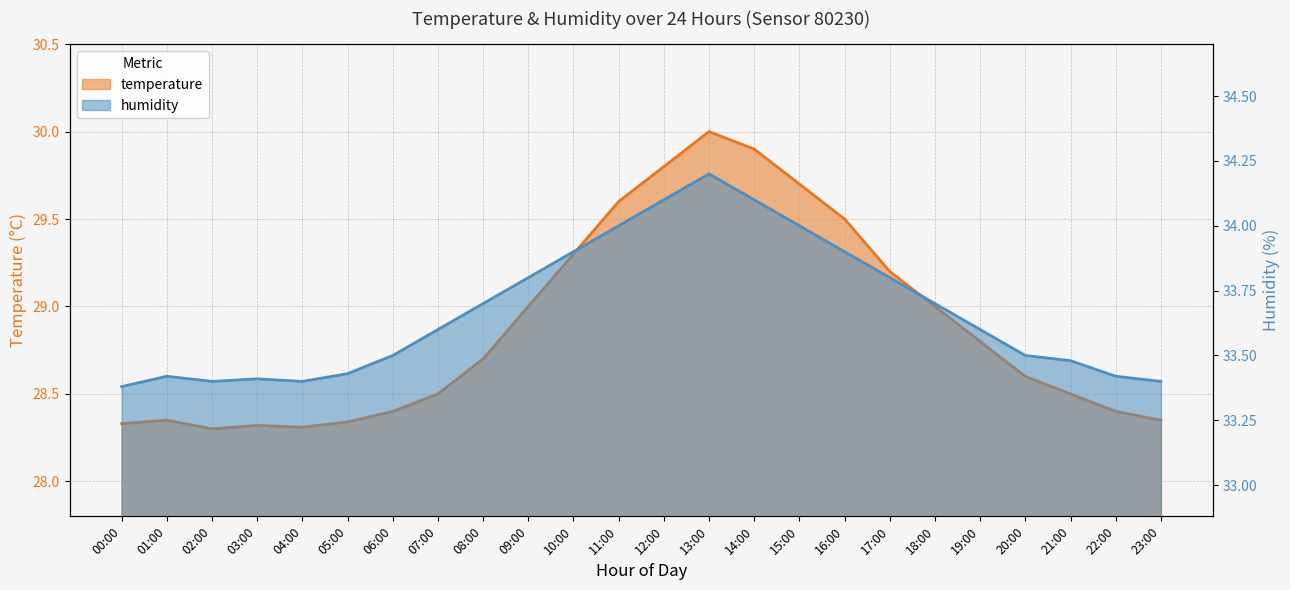

What is the minimum value for temperature?

28.3